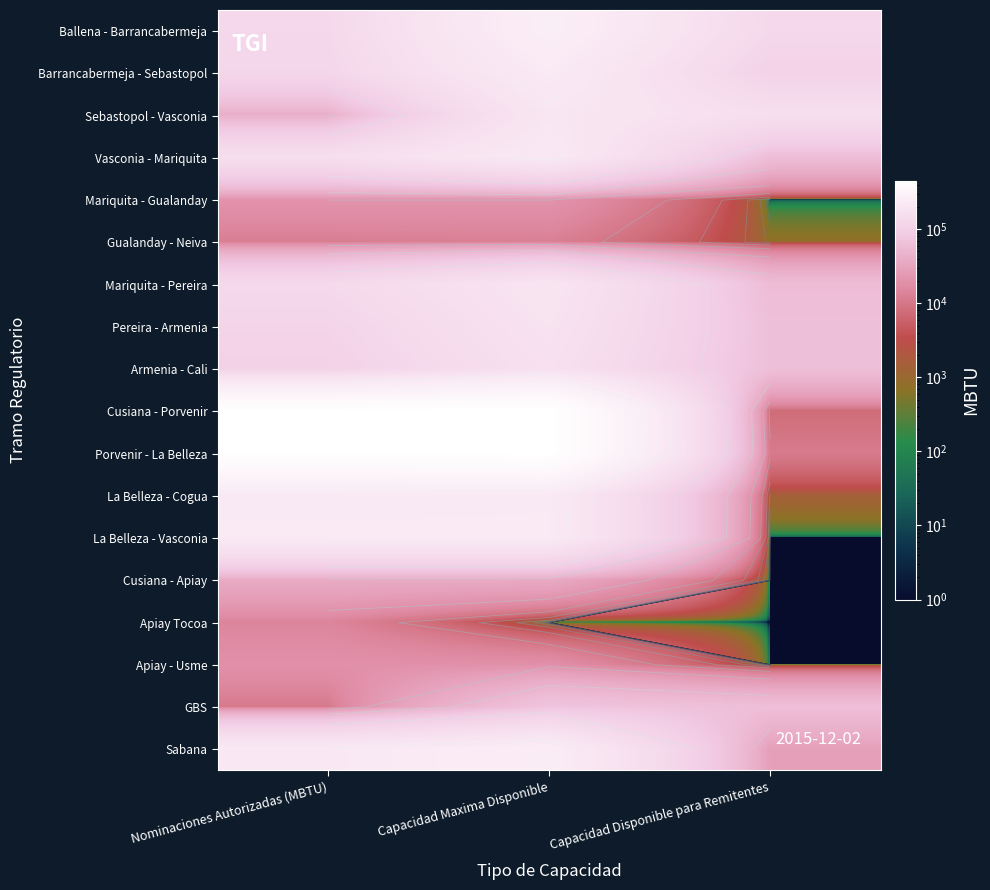

What is the greatest value displayed?

448173.6